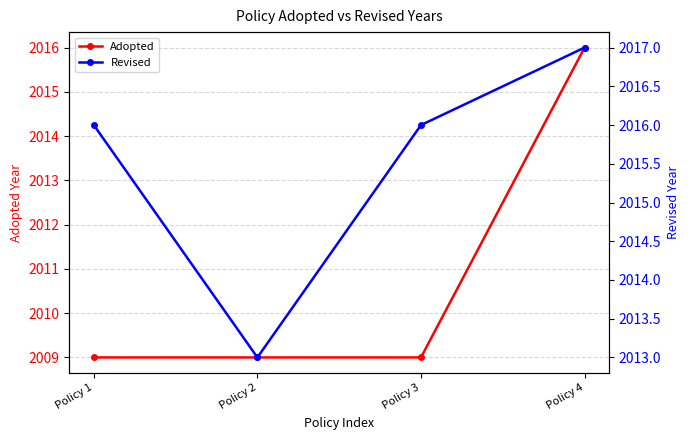

Which category has the lowest value in the Adopted series?

Policy 1